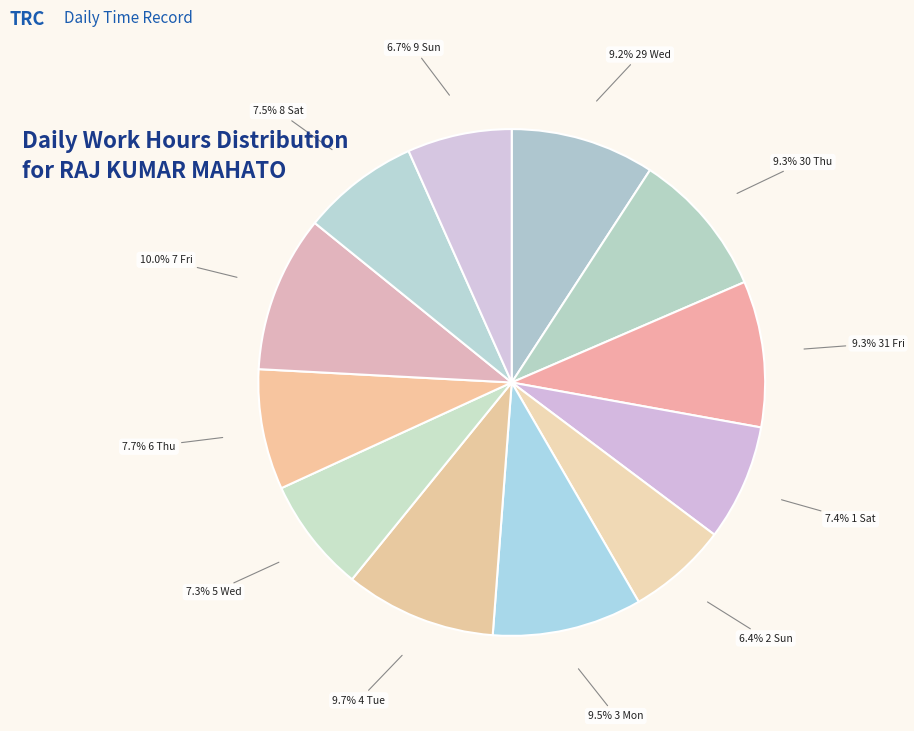

Is there any slice that represents more than half of the pie?

No